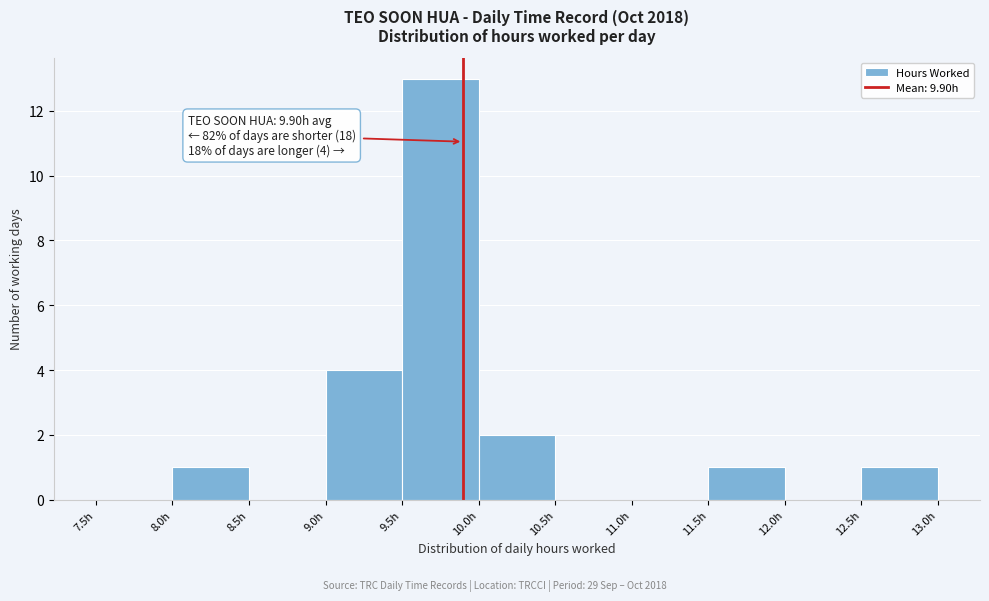

Over which range of the x-axis is the bar tallest?

9.5 to 10.0